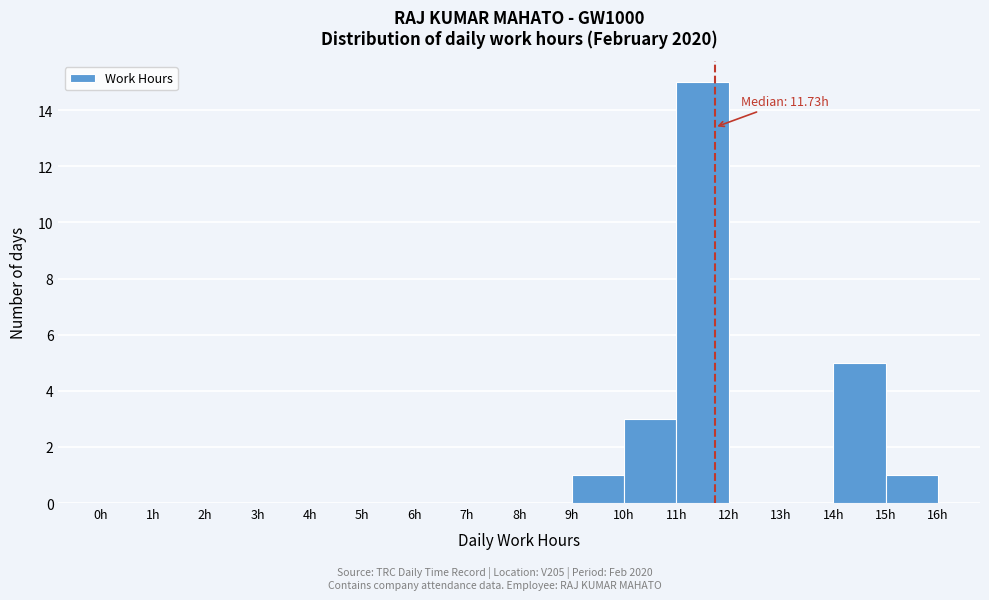

Over which range of the x-axis is the bar tallest?

11 to 12